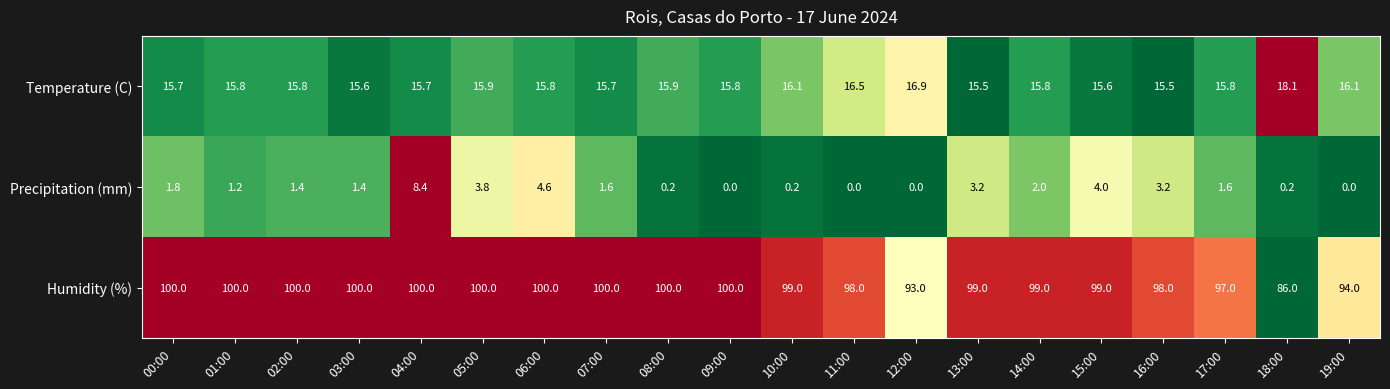

What is the difference between the maximum and minimum values in the Temperature (C) series?

2.6